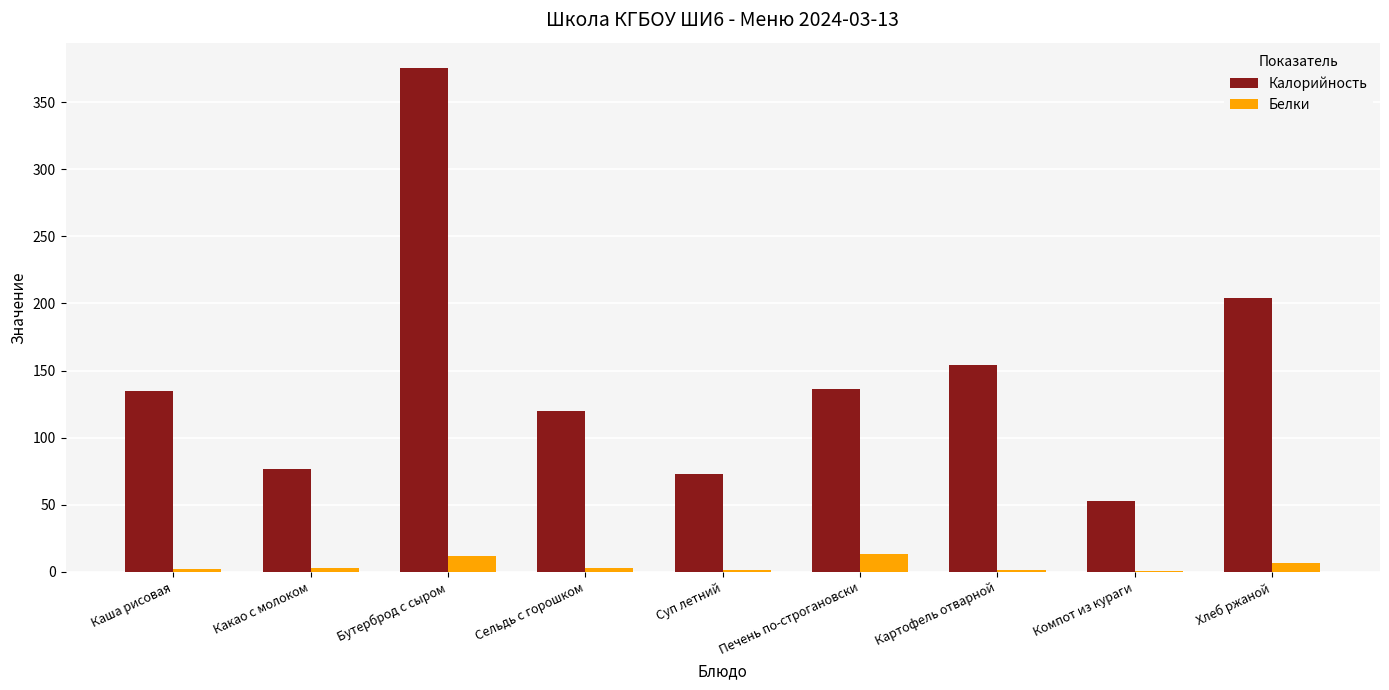

At which category is the sum across all series the highest?

Бутерброд с сыром